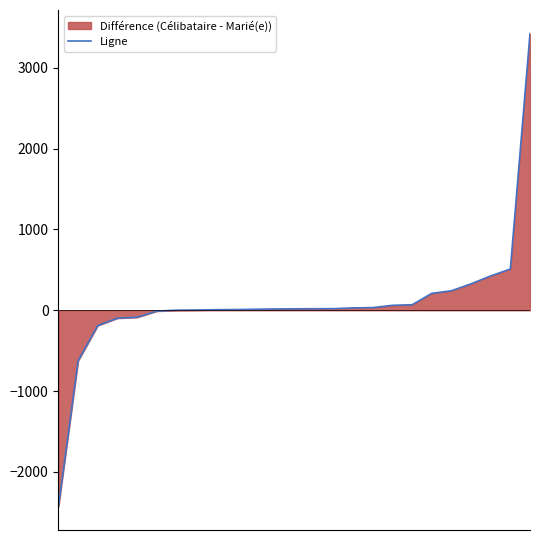

Where does the data first go above 18?

13